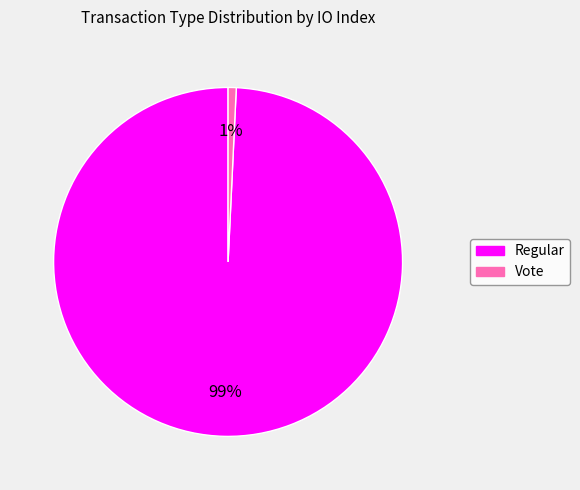

Is there a majority slice in this chart?

Yes